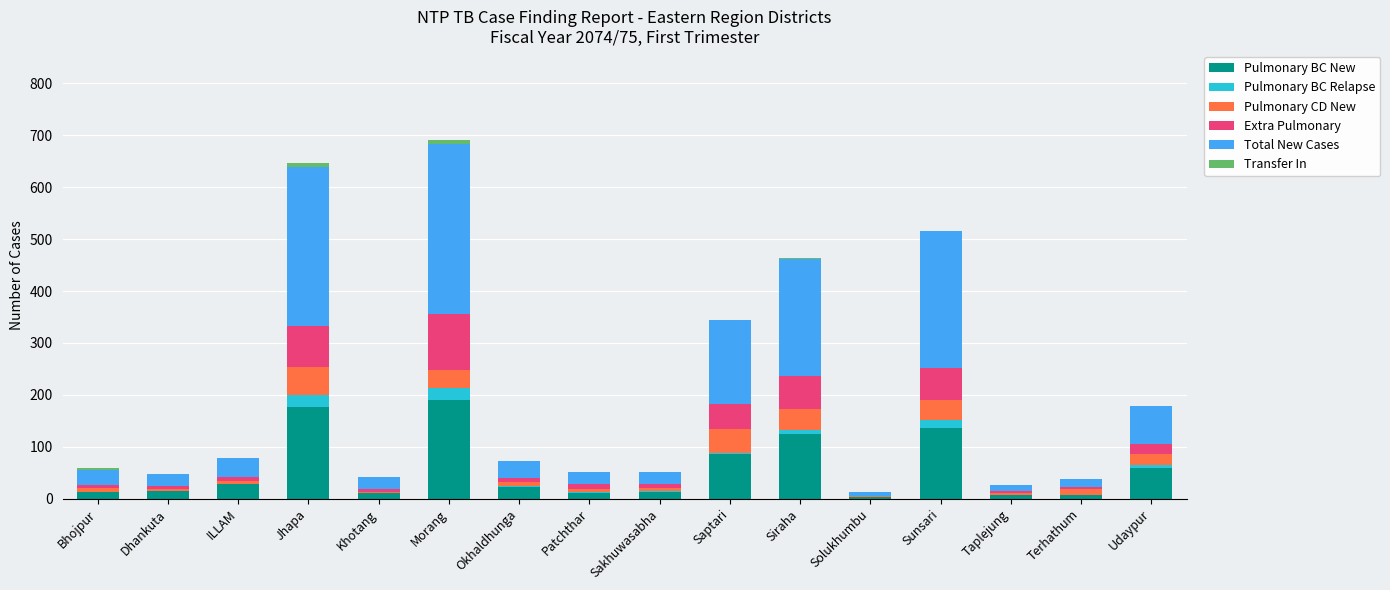

List the series in order of their peak value, lowest first.

Transfer In, Pulmonary BC Relapse, Pulmonary CD New, Extra Pulmonary, Pulmonary BC New, Total New Cases